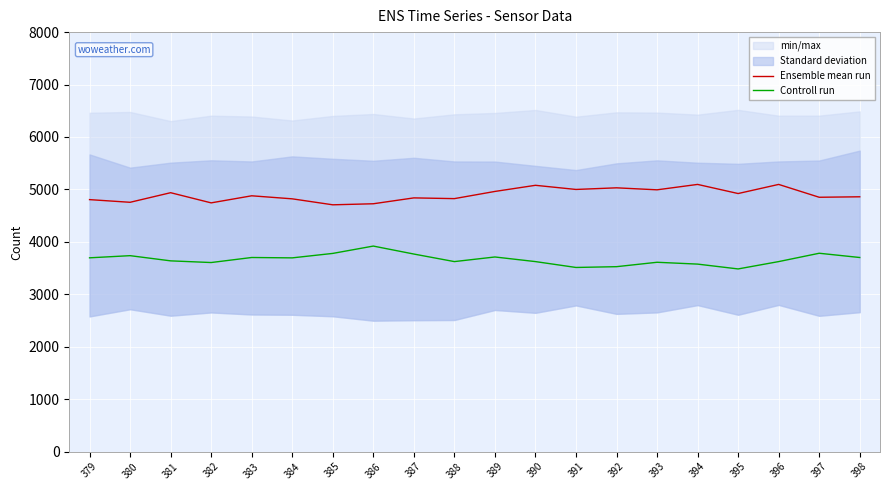

What is the value of the Controll run point at the 19th from the left?

3782